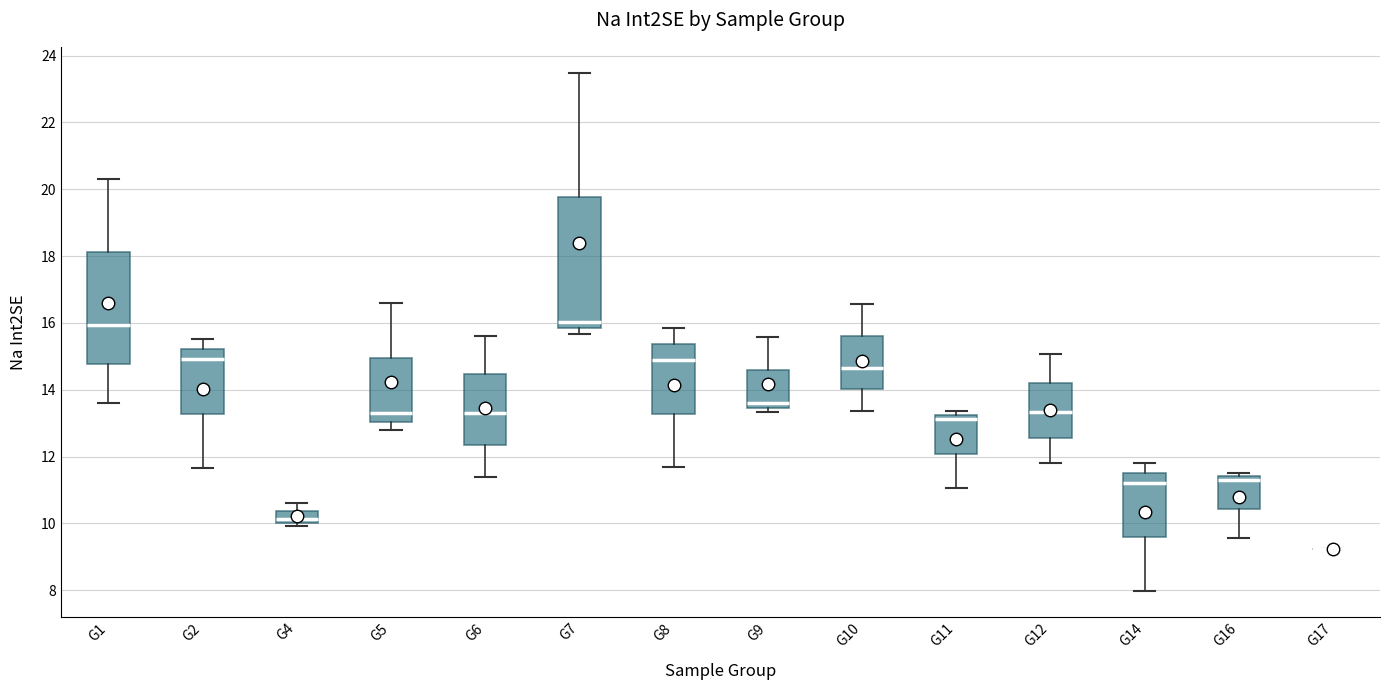

Reading left to right, read every box against the y-axis: the position of its median line, the range the box covers, and the ends of its whiskers. The values are not printed on the chart, so give them approximately, as read against the axis.

G1: median 16.0, box 14.8 to 18.2, whiskers 13.6 to 20.2
G2: median 15.0, box 13.2 to 15.2, whiskers 11.6 to 15.6
G4: median 10.2, box 10.0 to 10.4, whiskers 10.0 (just below the box's lower edge) to 10.6
G5: median 13.2, box 13.0 to 15.0, whiskers 12.8 to 16.6
G6: median 13.4, box 12.4 to 14.4, whiskers 11.4 to 15.6
G7: median 16.0, box 15.8 to 19.8, whiskers 15.6 to 23.4
G8: median 14.8, box 13.2 to 15.4, whiskers 11.6 to 15.8
G9: median 13.6, box 13.4 to 14.6, whiskers 13.4 (just below the box's lower edge) to 15.6
G10: median 14.6, box 14.0 to 15.6, whiskers 13.4 to 16.6
G11: median 13.2 (just below the box's upper edge), box 12.0 to 13.2, whiskers 11.0 to 13.4
G12: median 13.4, box 12.6 to 14.2, whiskers 11.8 to 15.0
G14: median 11.2, box 9.6 to 11.6, whiskers 8.0 to 11.8
G16: median 11.4 (just below the box's upper edge), box 10.4 to 11.4, whiskers 9.6 to 11.6
G17: box collapsed to a line at 9.2, whiskers 9.2 to 9.2